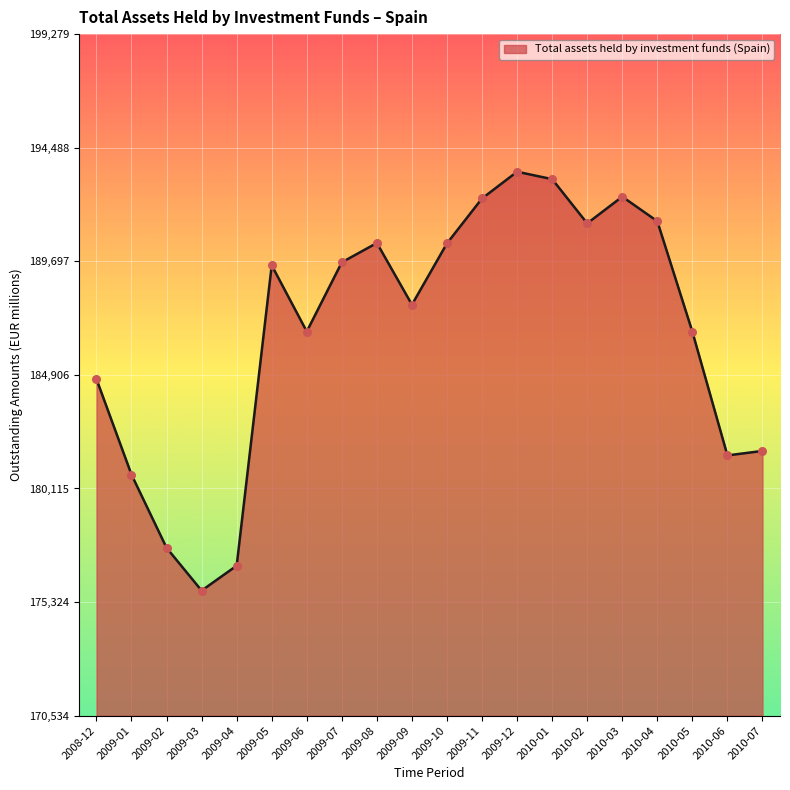

Between 2010-02 and 2010-07, which is larger?

2010-02